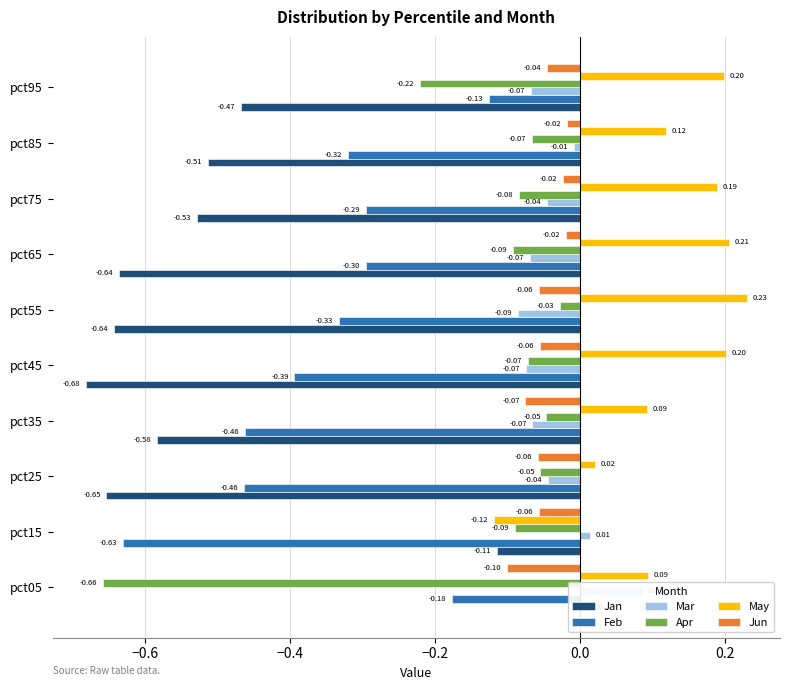

Reading right to left, list all the values displayed in this chart.

Jan: -0.5	-0.5	-0.5	-0.6	-0.6	-0.7	-0.6	-0.7	-0.1	0.0
Feb: -0.1	-0.3	-0.3	-0.3	-0.3	-0.4	-0.5	-0.5	-0.6	-0.2
Mar: -0.1	-0.0	-0.0	-0.1	-0.1	-0.1	-0.1	-0.0	0.0	0.1
Apr: -0.2	-0.1	-0.1	-0.1	-0.0	-0.1	-0.0	-0.1	-0.1	-0.7
May: 0.2	0.1	0.2	0.2	0.2	0.2	0.1	0.0	-0.1	0.1
Jun: -0.0	-0.0	-0.0	-0.0	-0.1	-0.1	-0.1	-0.1	-0.1	-0.1